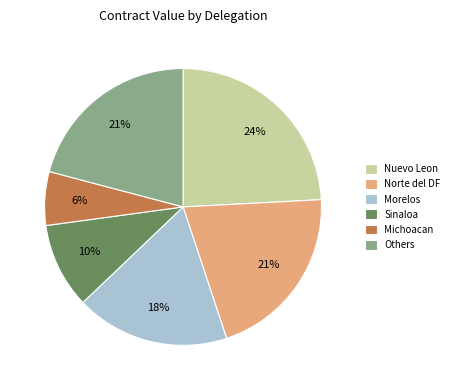

Is there any slice that represents more than half of the pie?

No